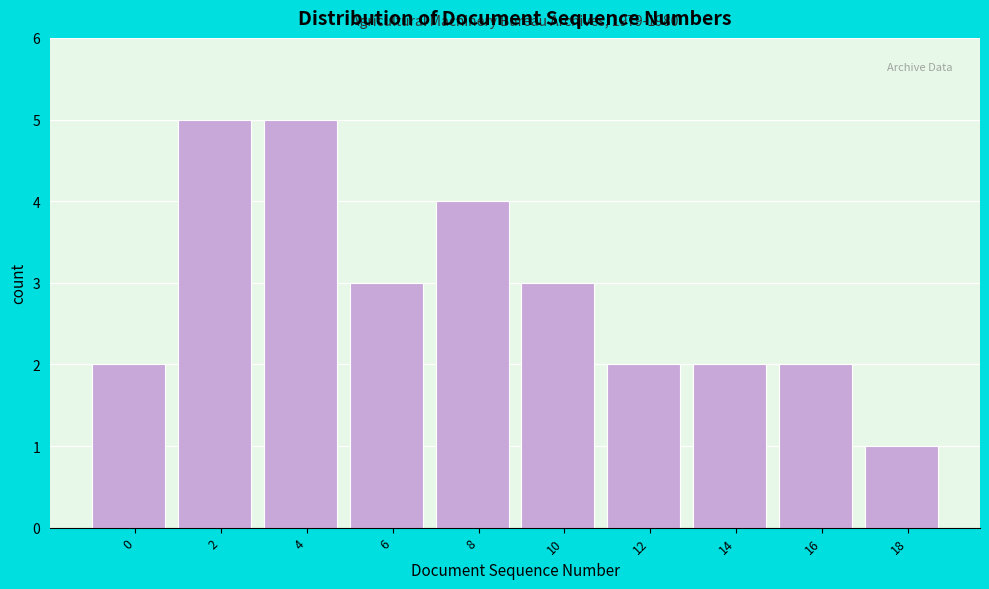

Reading left to right, list all the values displayed in this chart.

0=2	2=5	4=5	6=3	8=4	10=3	12=2	14=2	16=2	18=1